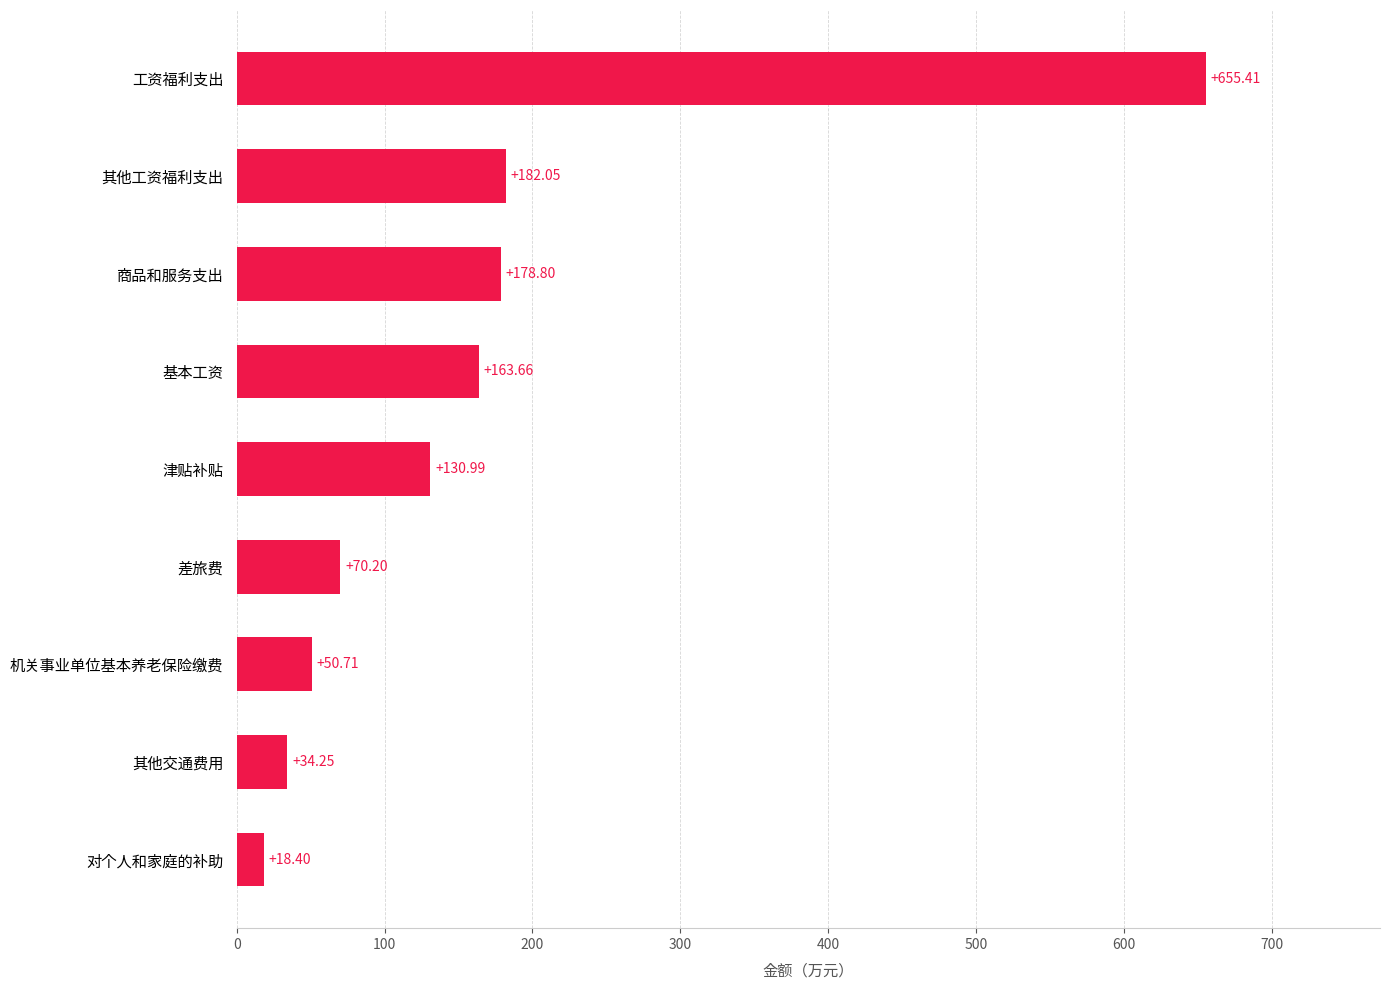

Where is the data nearest to the value 336?

其他工资福利支出